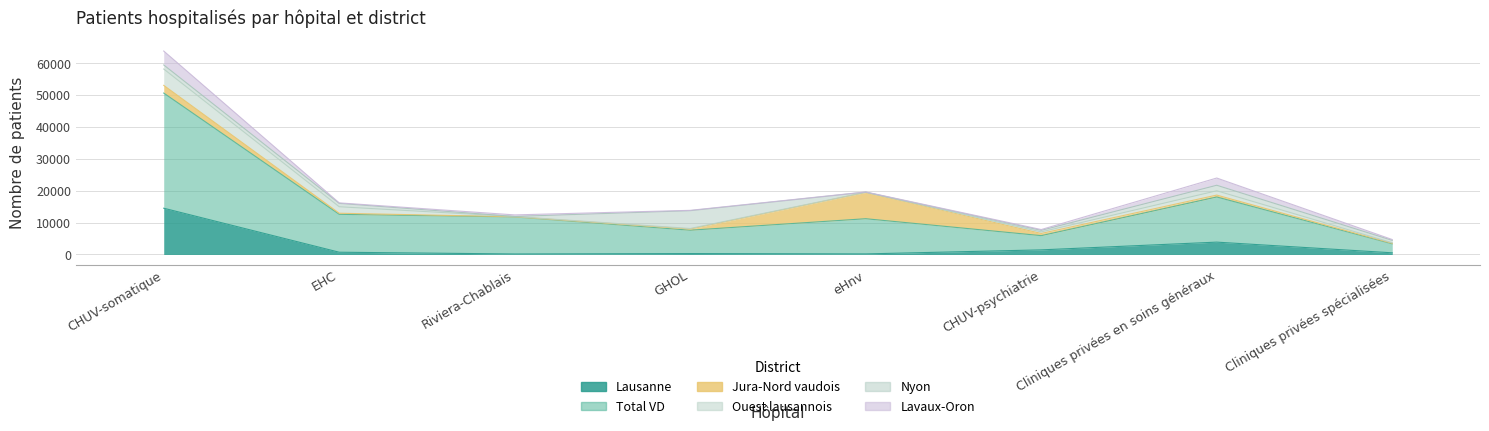

Which category has the lowest value in the Ouest lausannois series?

eHnv